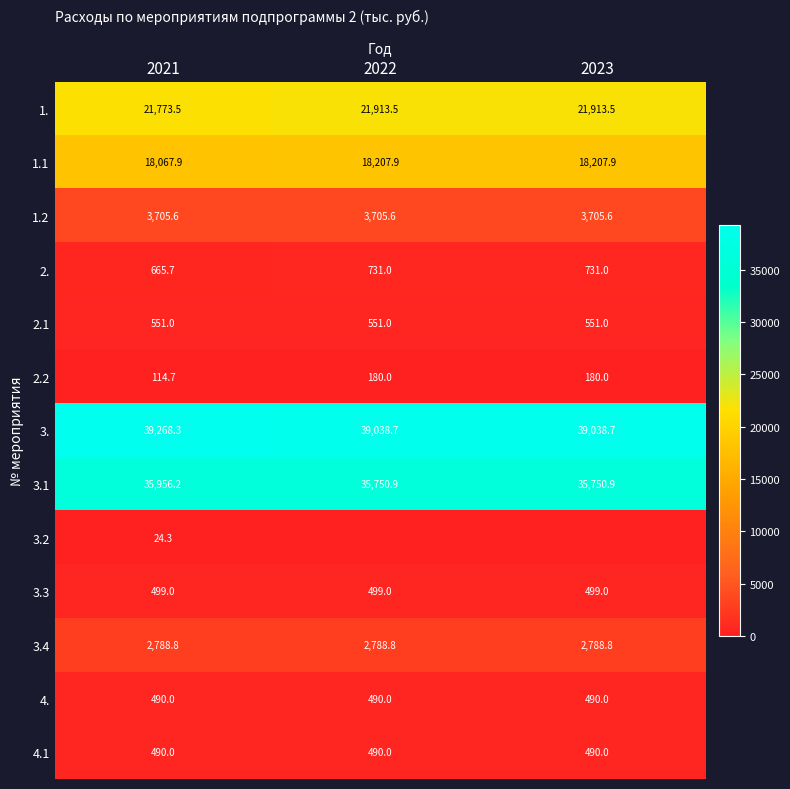

What is the average value of the 3. series?

39115.2